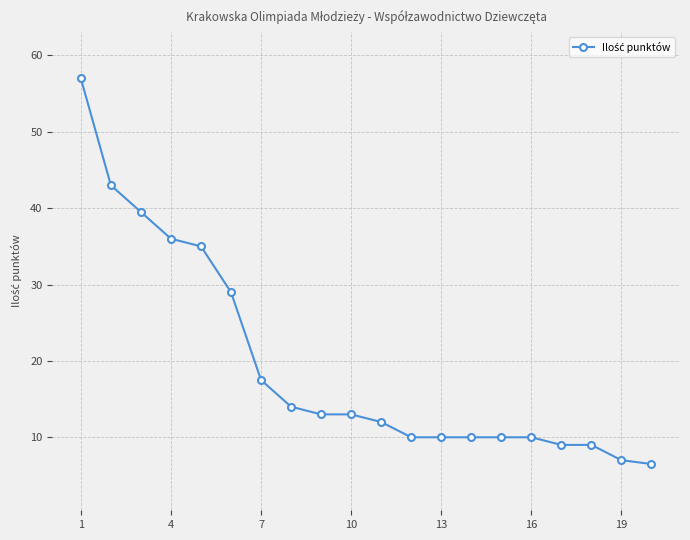

What is the value of the 17th point from the left?

9.0